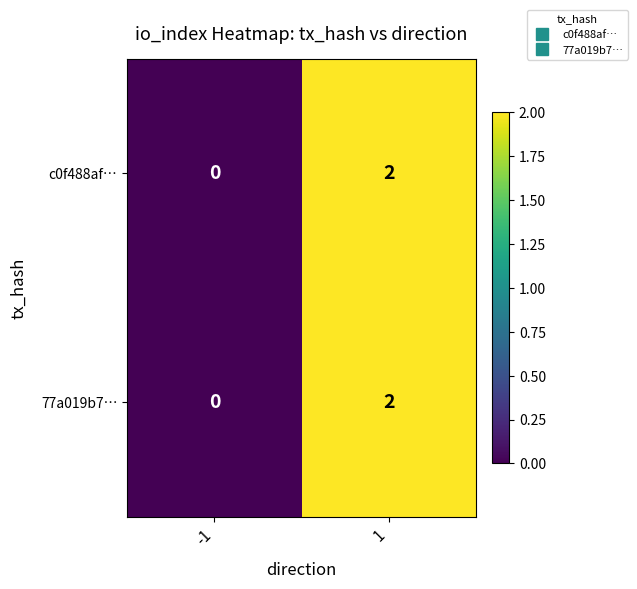

The 77a019b7… series shows 1 at 1. True or false?

False